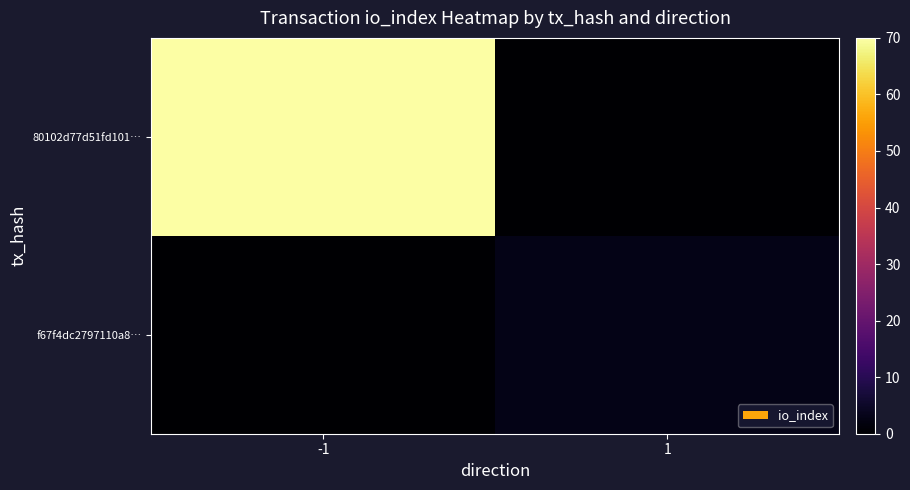

What is the total value across all series at -1?

70